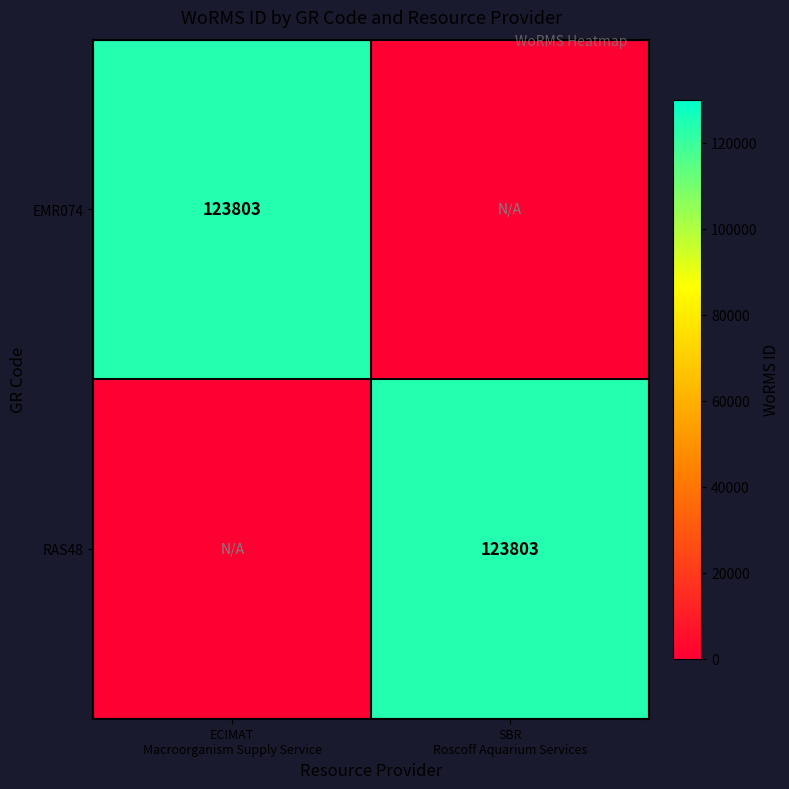

At which label is EMR074 closest to 61901?

SBR Roscoff Aquarium Services